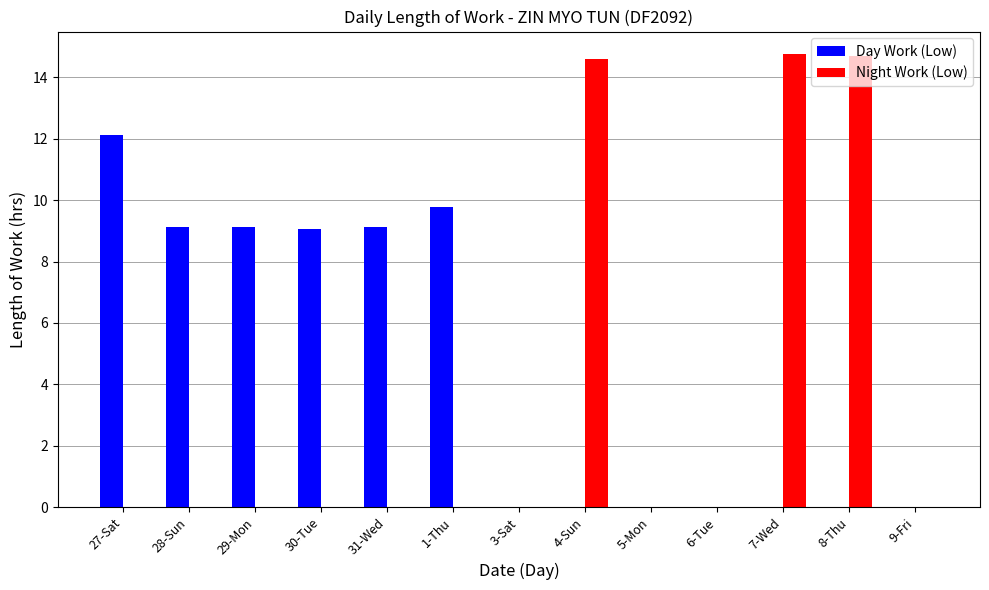

What is the greatest value displayed?

14.8